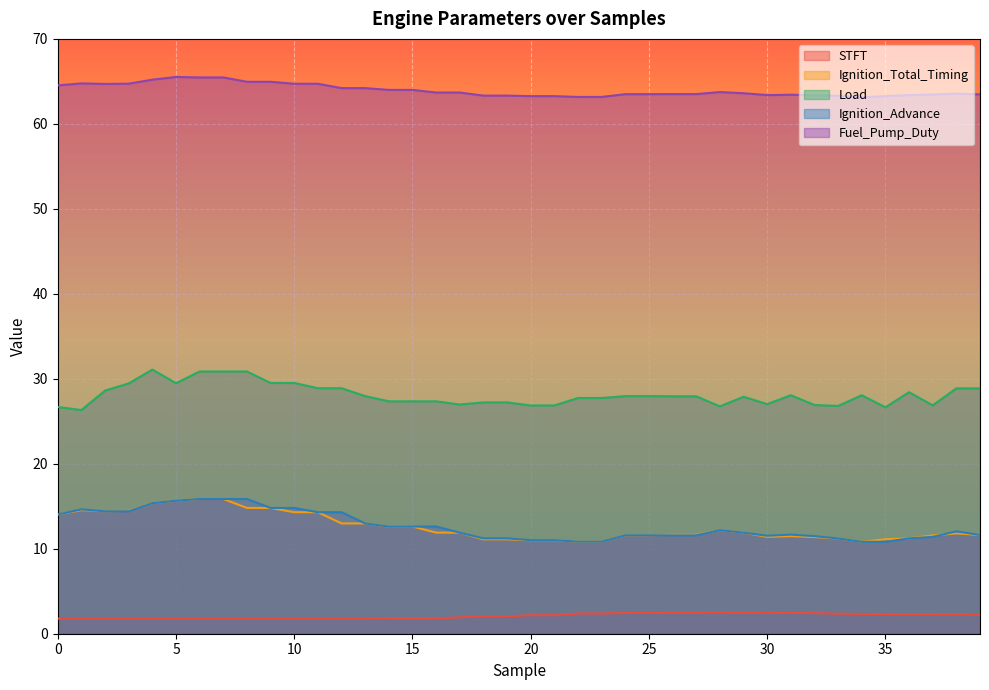

Where is the first local minimum for STFT?

3